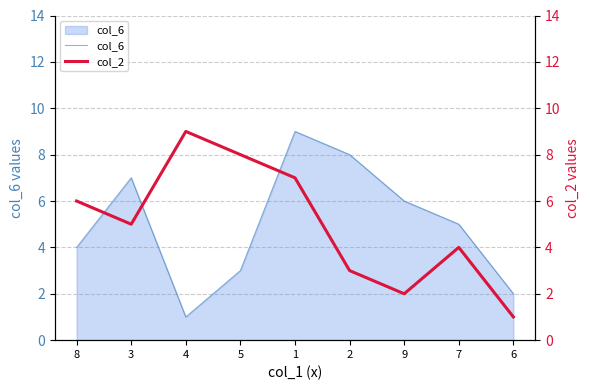

Is it true that col_2 equals 1 at 9?

False